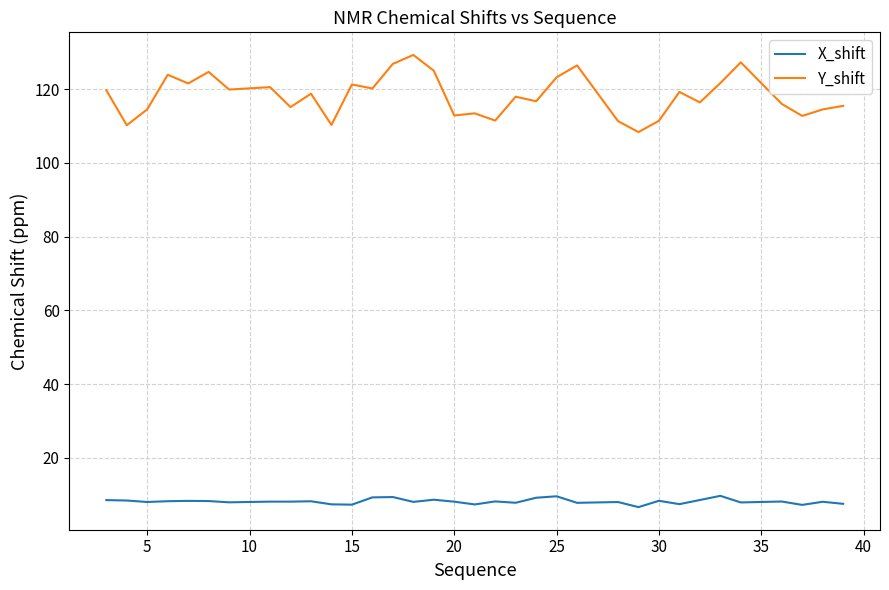

Rank the series by their average value, from highest to lowest.

Y_shift, X_shift